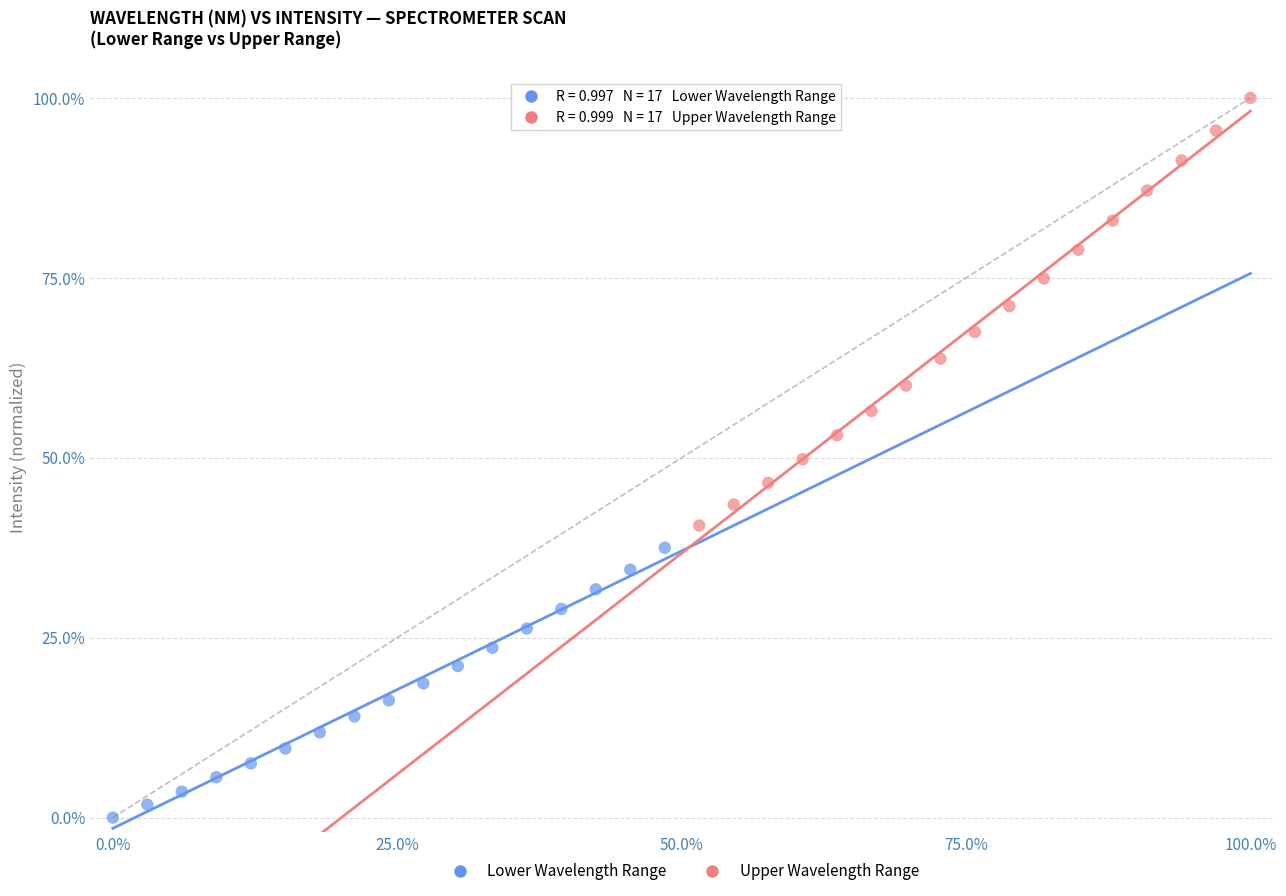

What are all the series names shown in the legend?

Lower Wavelength Range, Upper Wavelength Range